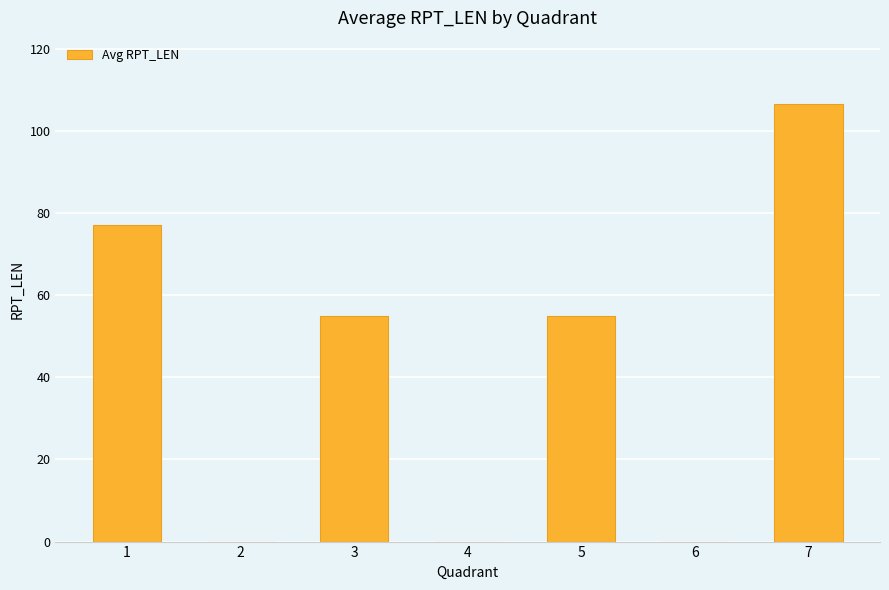

Read the value at 5.

55.0